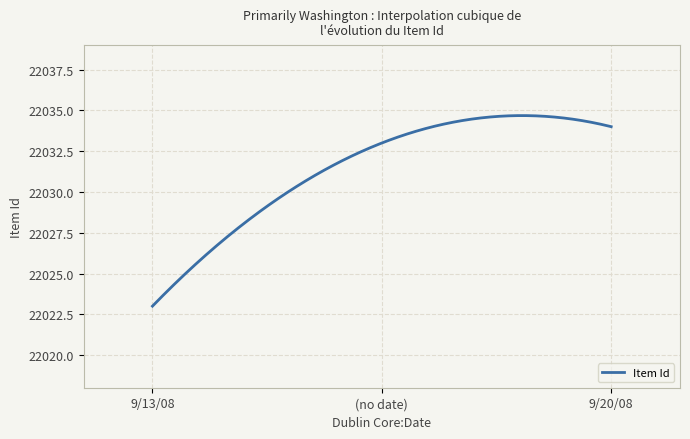

What is the smallest value displayed?

22023.0